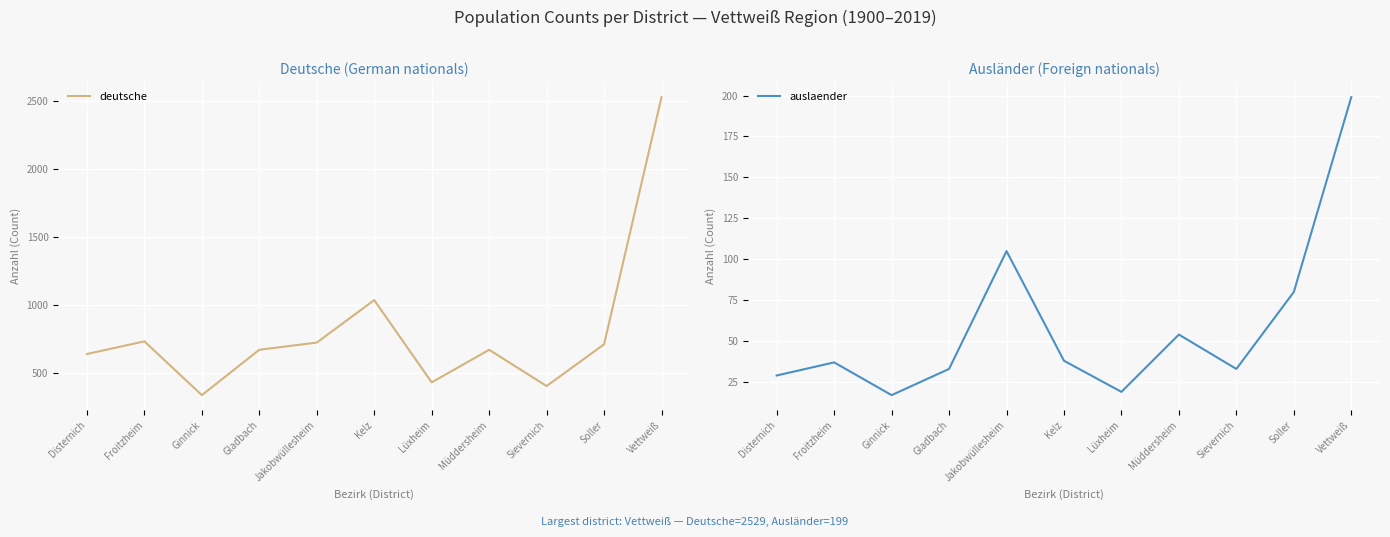

True or false: deutsche and auslaender intersect in this chart.

False